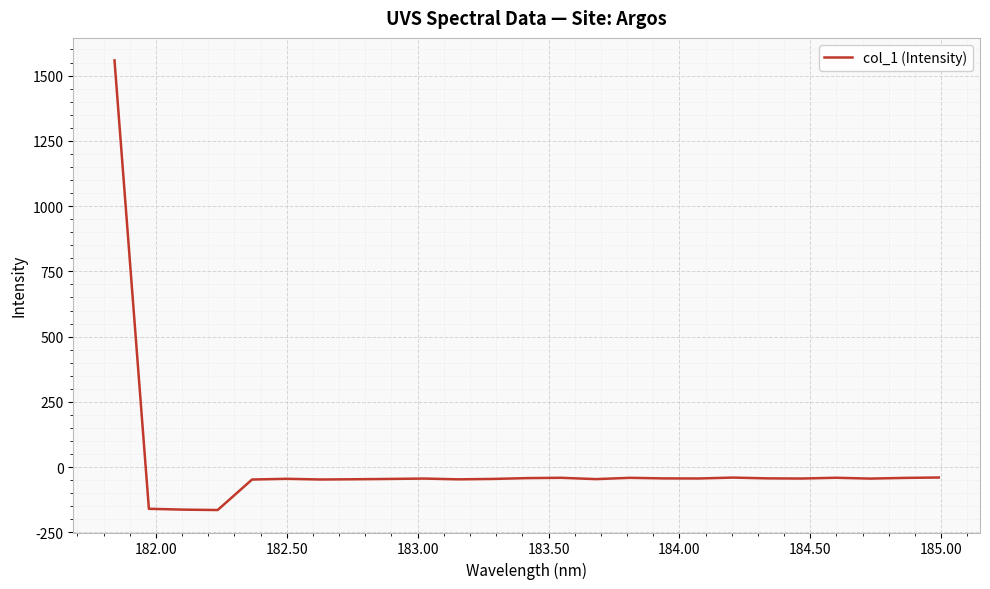

What is the minimum value shown in the chart?

-164.1